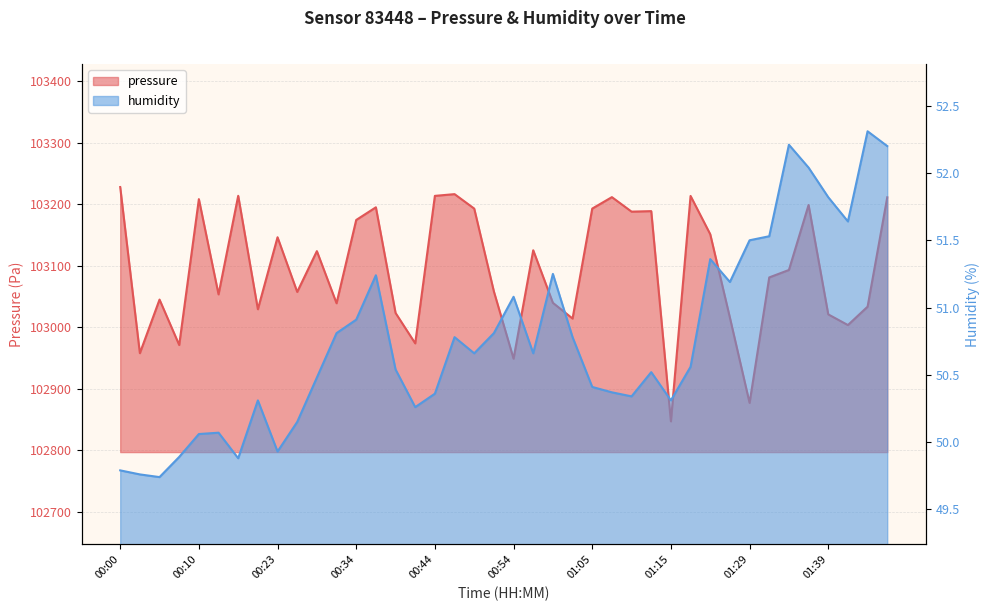

True or false: pressure has more than 2 points higher than both neighbors.

True